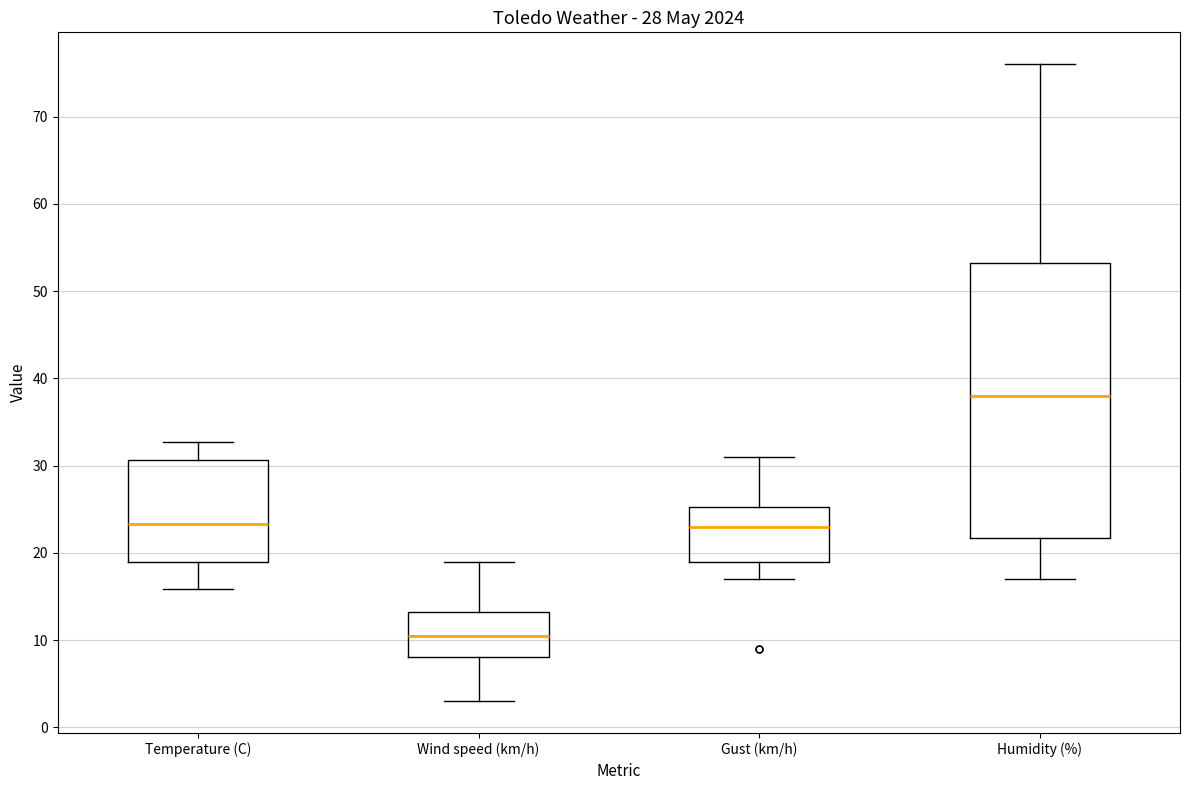

Comparing the boxes themselves (not the whiskers), which one is the tallest?

Humidity (%)